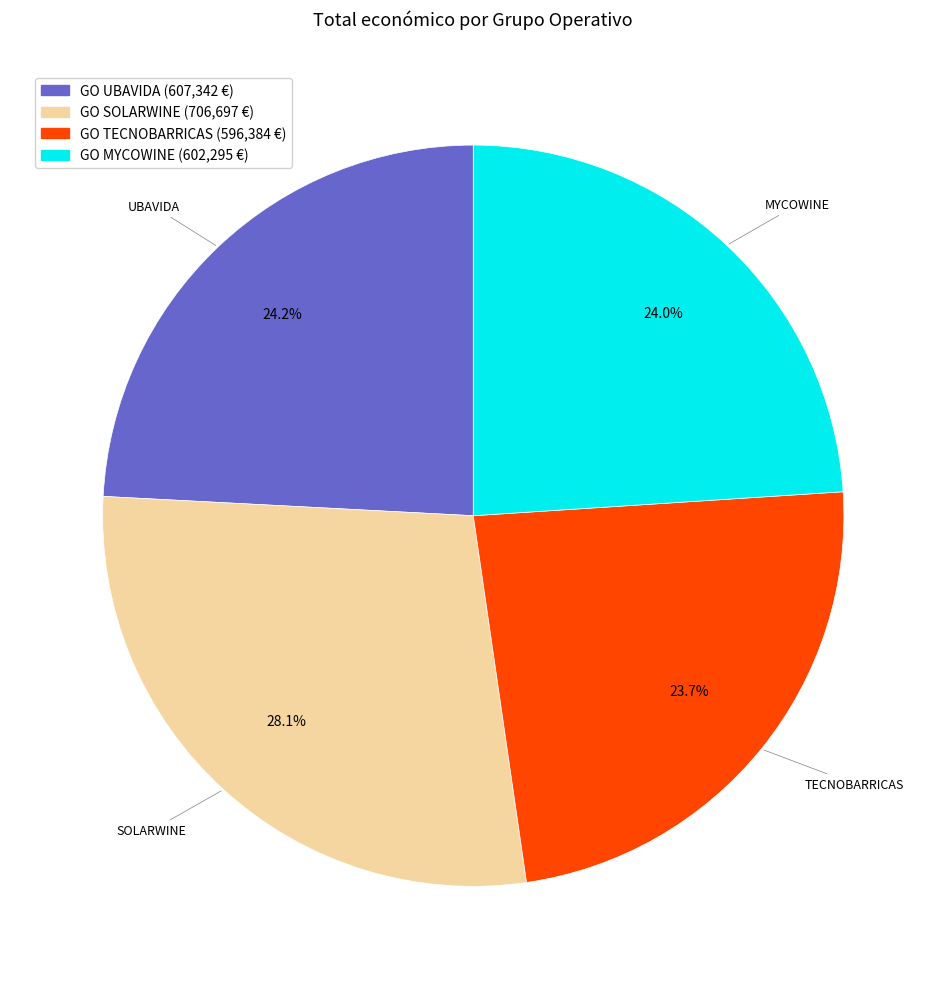

To the nearest percent, what is the average slice percentage?

25%